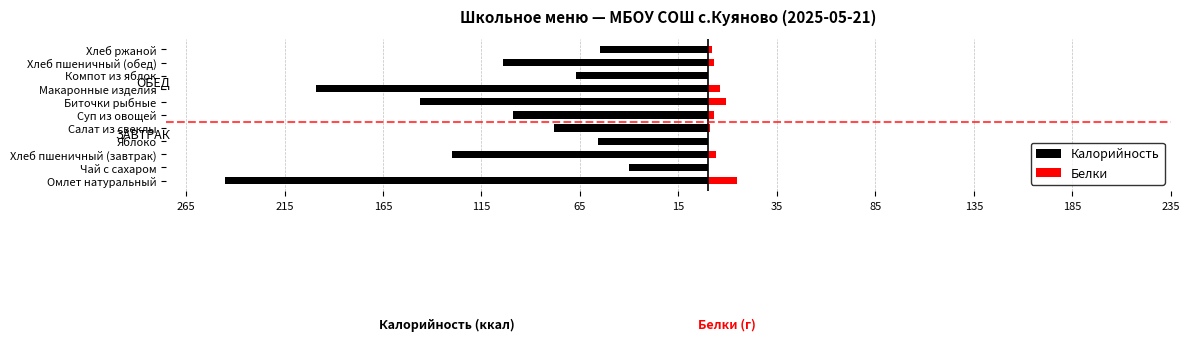

What is the total value across all series at Омлет натуральный?

-230